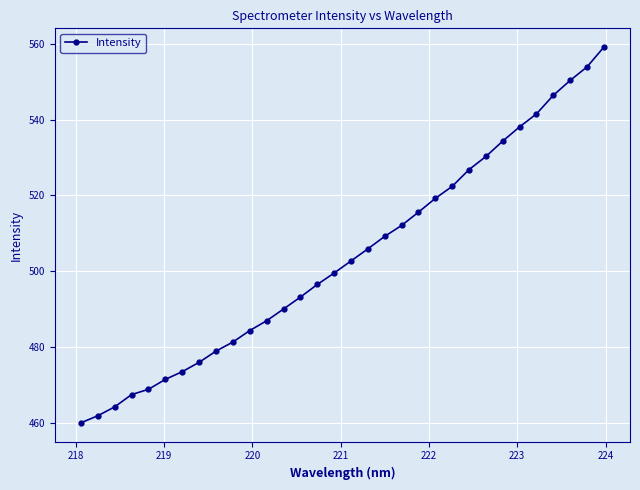

What is the maximum value shown in the chart?

559.2